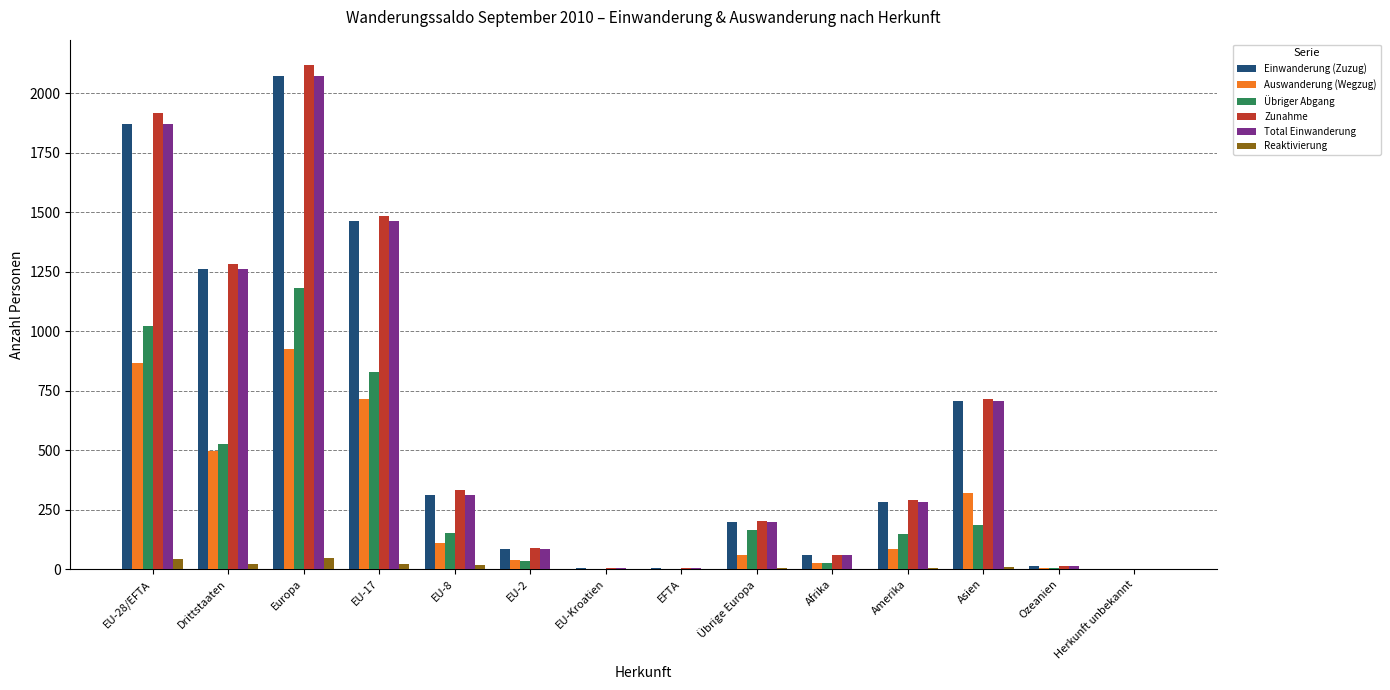

What is the sum of all Reaktivierung values?

178